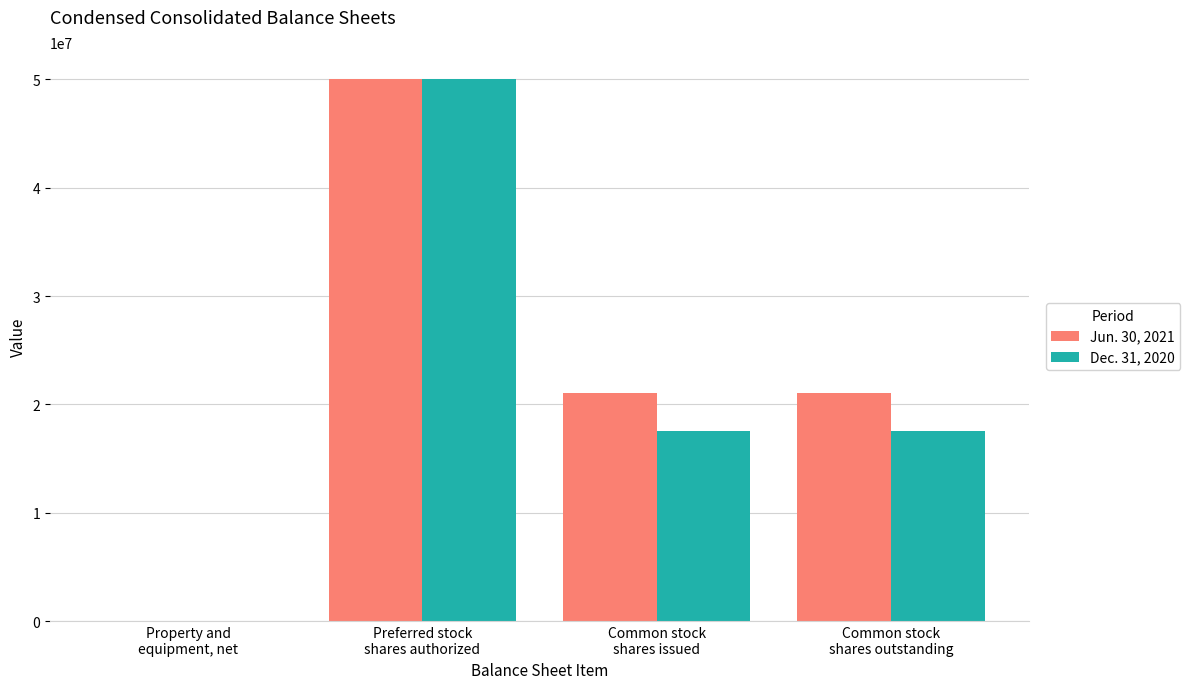

The value of Jun. 30, 2021 at Preferred stock
shares authorized is 26164979. True or false?

False